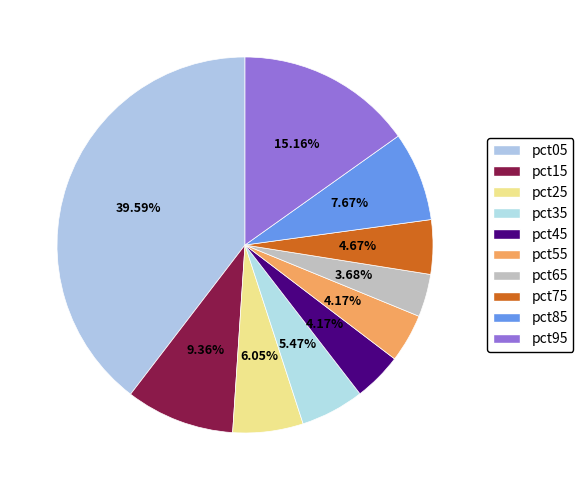

What percentage is the pct85 slice, to the nearest percent?

8%